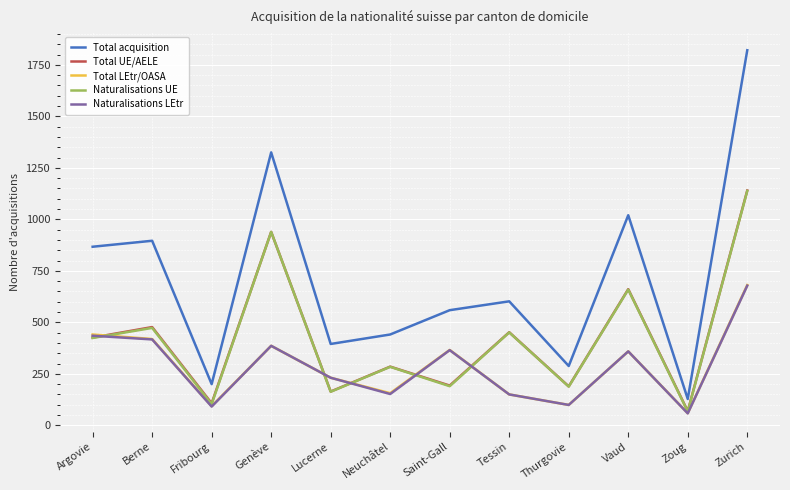

The value of Total acquisition at Zurich is 731. True or false?

False